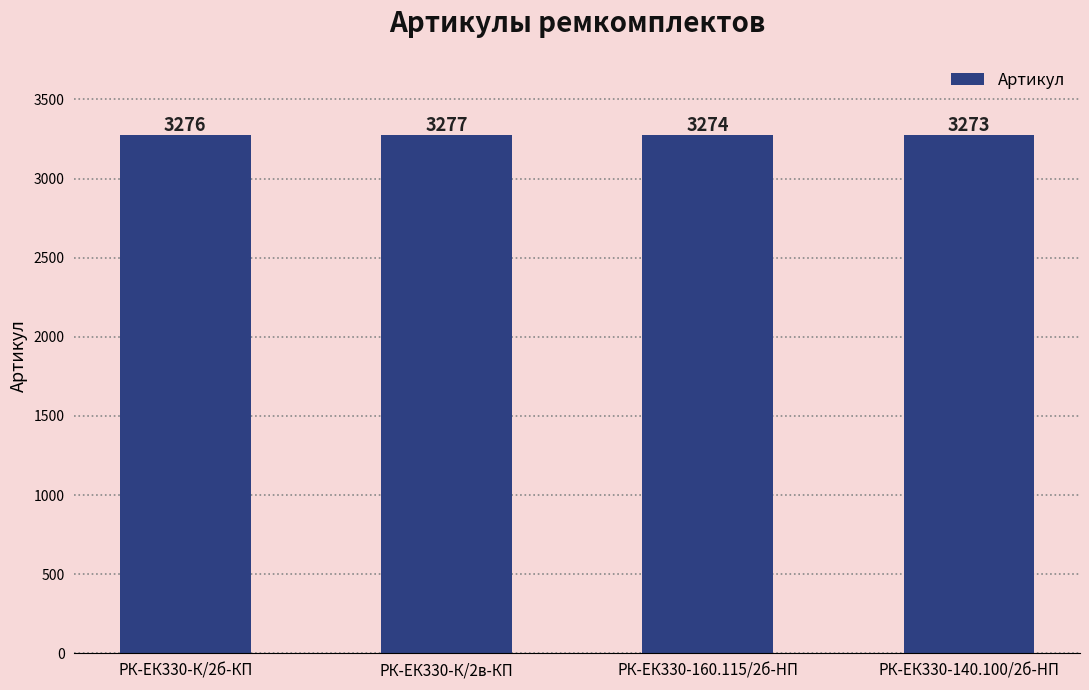

What is the approximate value at РК-ЕК330-160.115/2б-HП?

3274